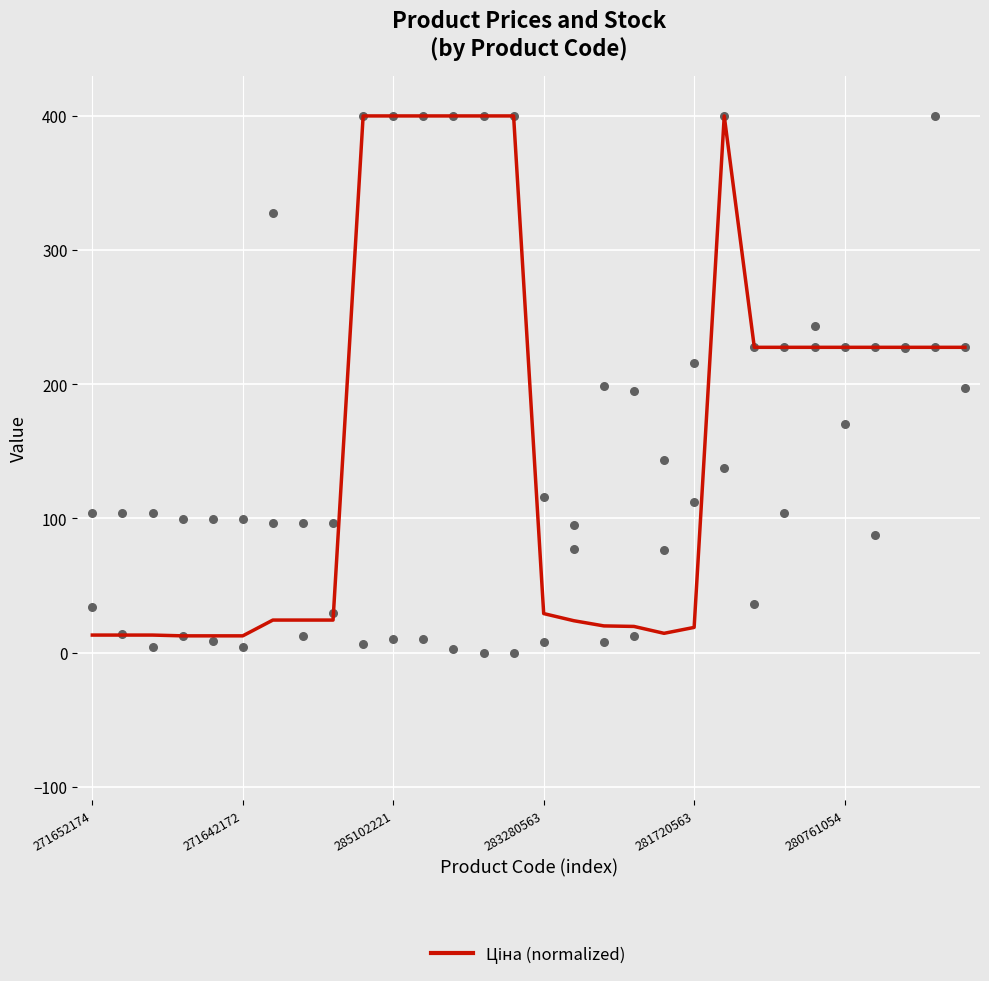

Which has a higher value, 14 or 15?

14